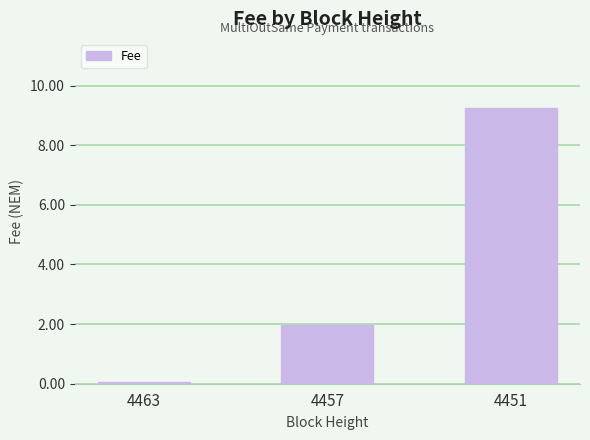

True or false: the data shows 2.0 at 4457.

True